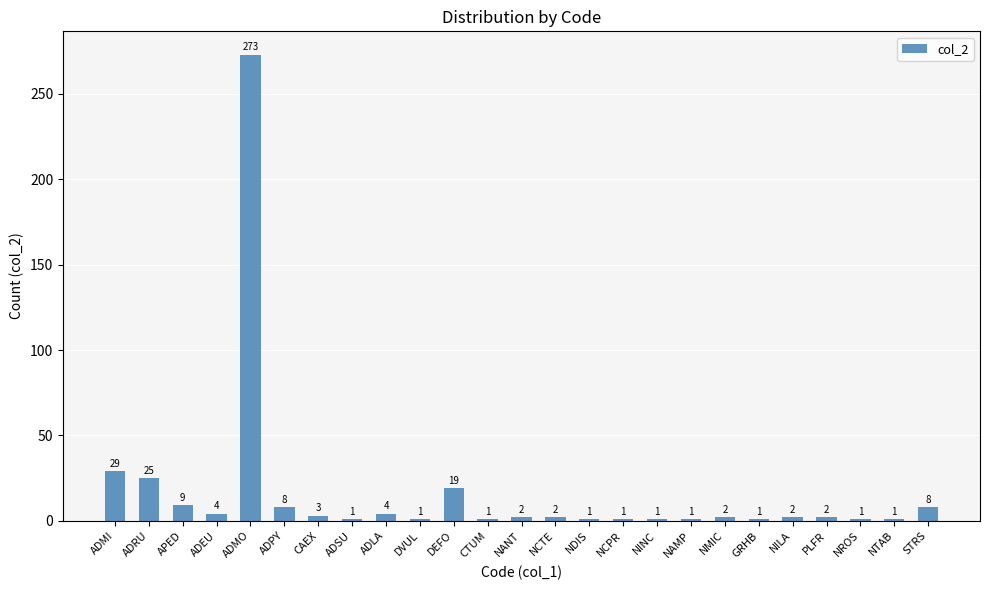

What is the difference between the values at NCPR and CAEX?

2